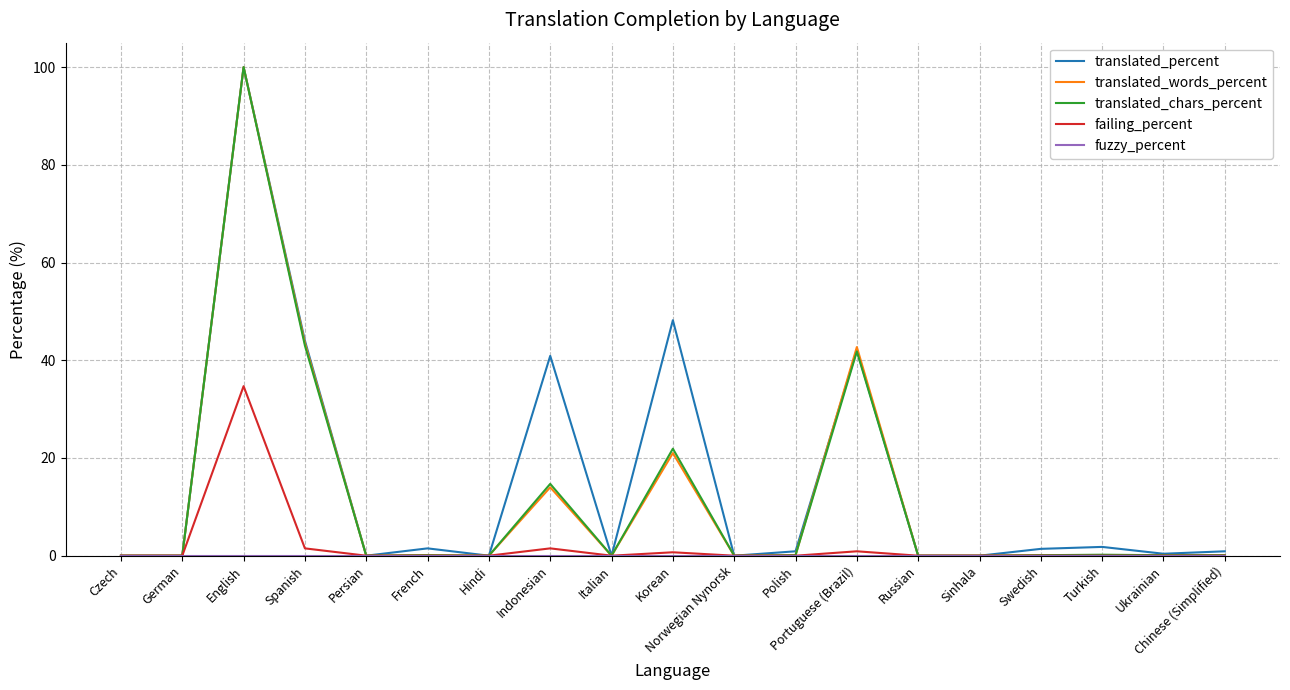

At how many categories does at least one series exceed 70?

1